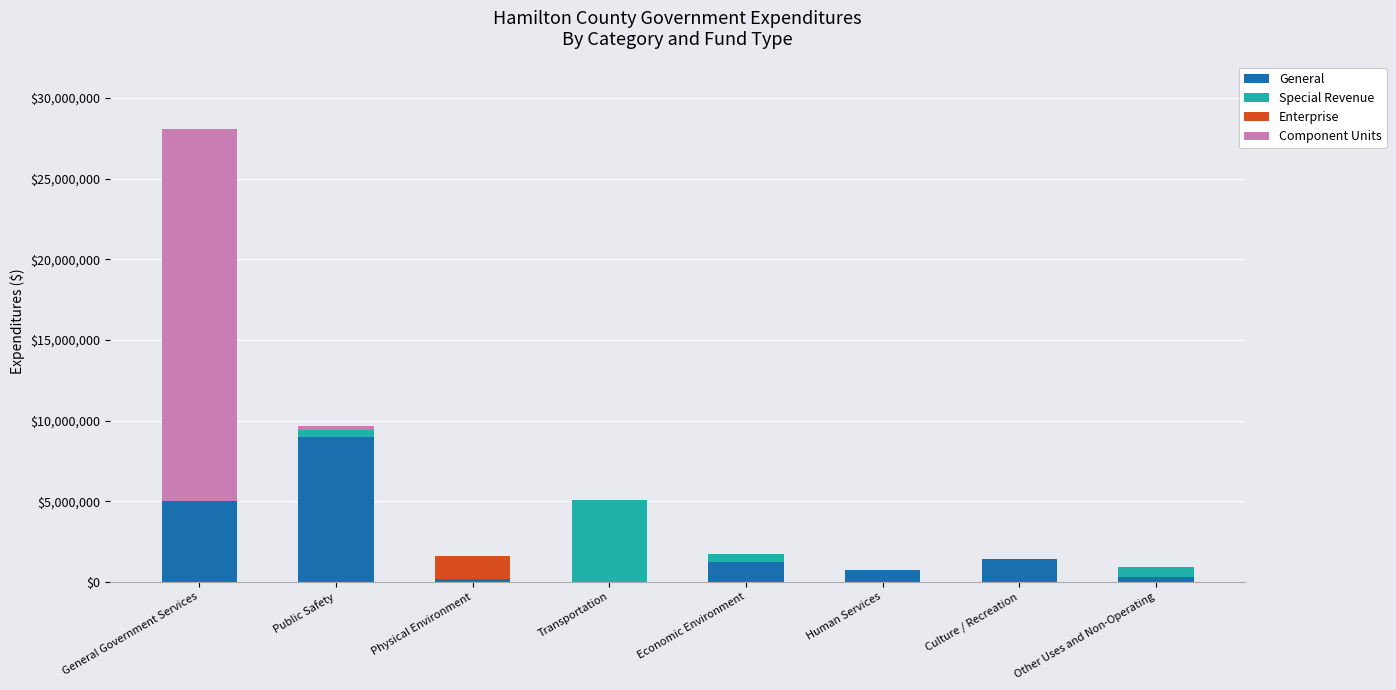

What is the maximum value for General?

8996247